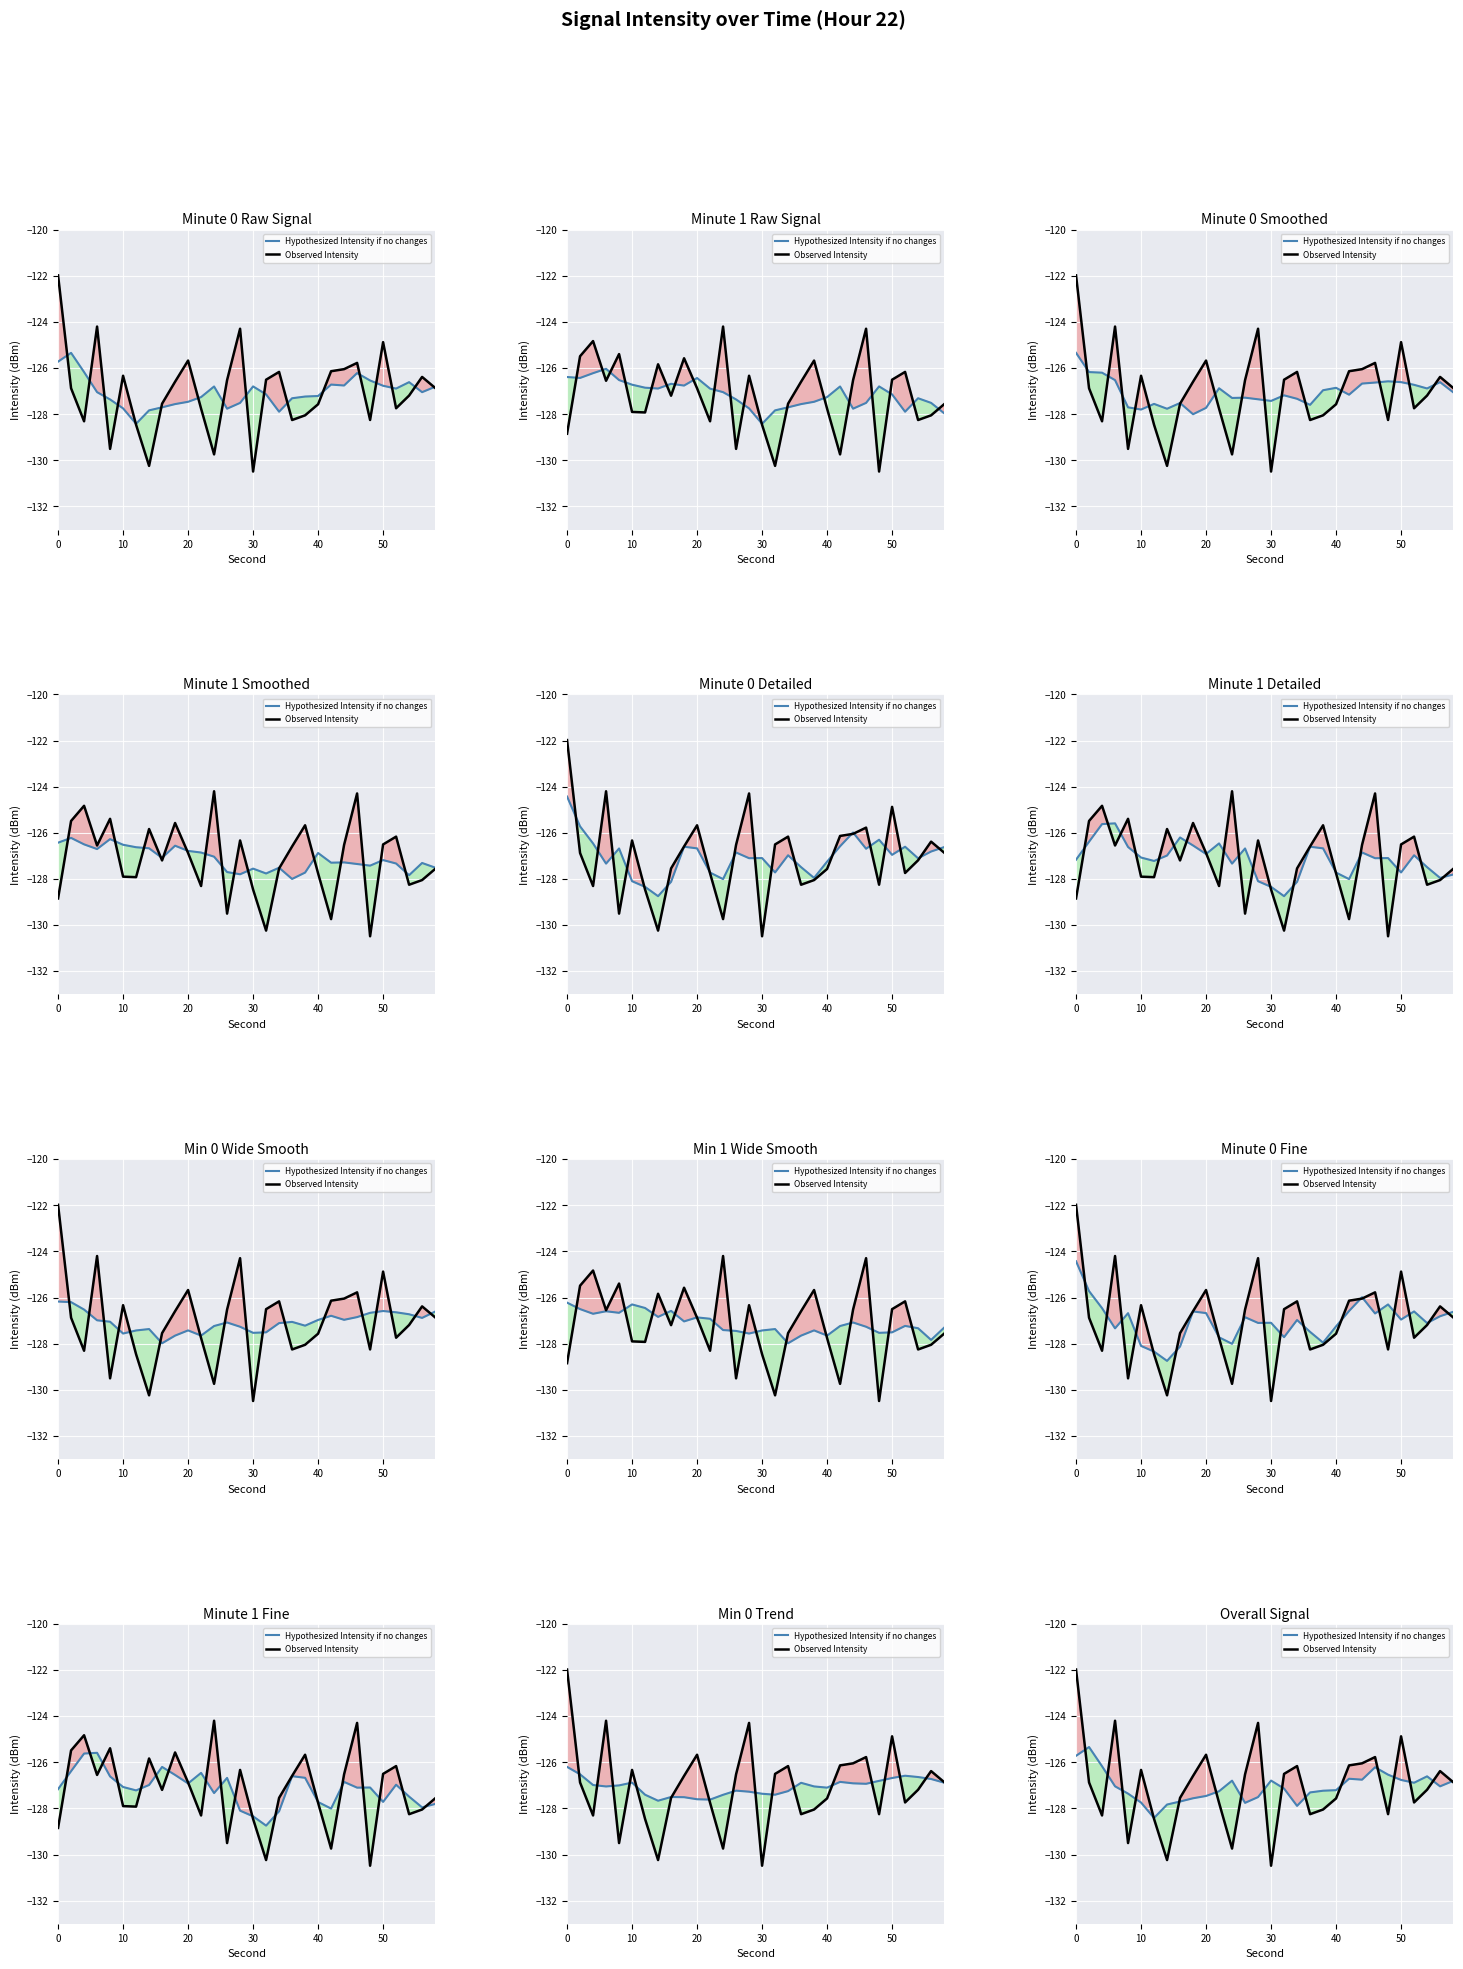

Which series has the largest total across all categories?

Observed Intensity